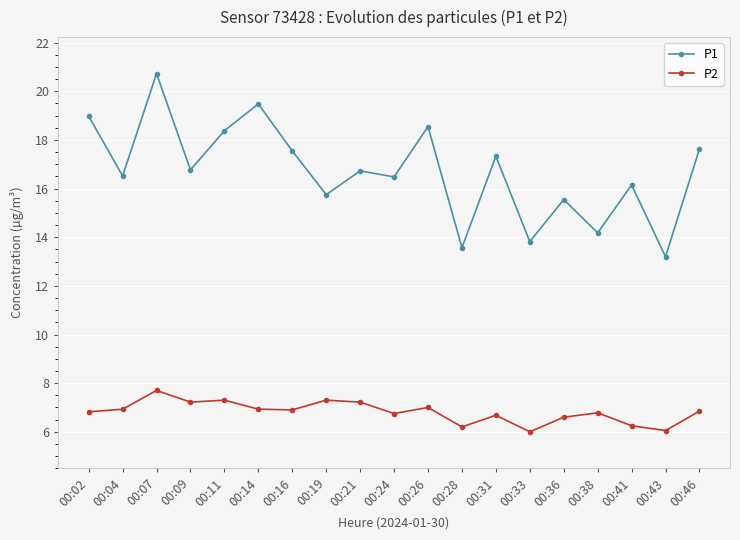

True or false: P1 and P2 intersect in this chart.

False